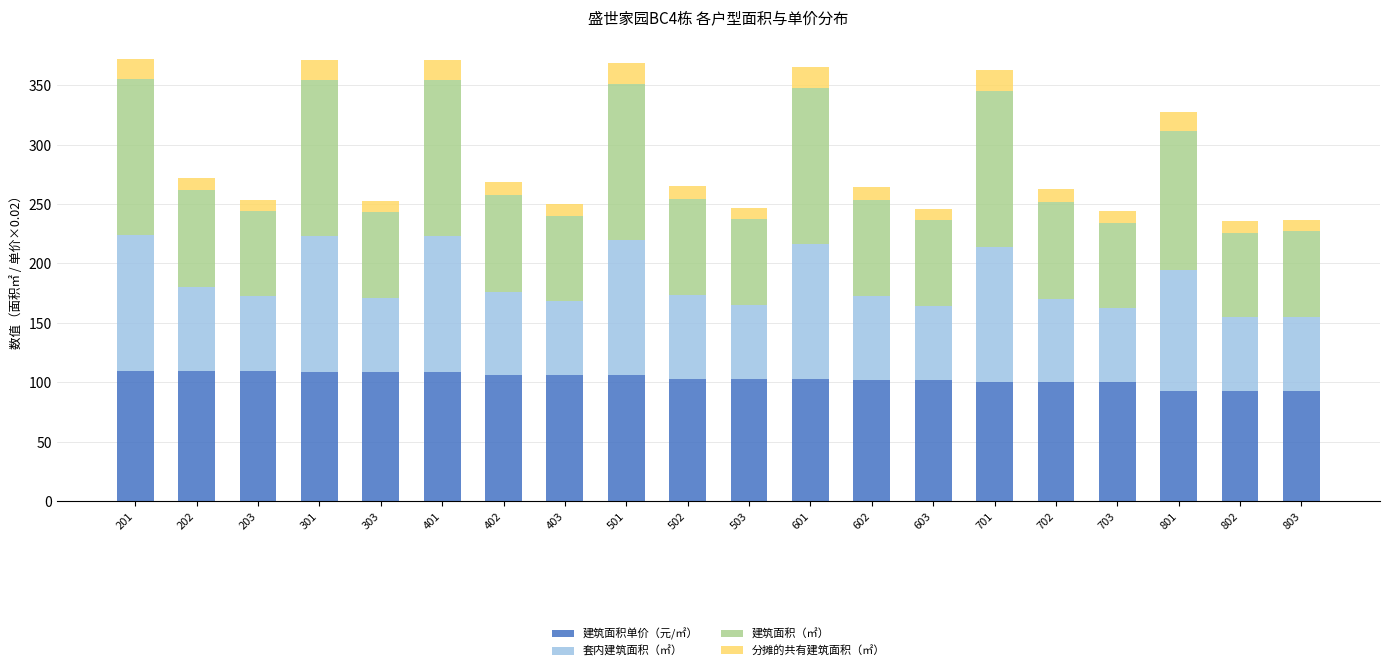

What is the difference between the second highest and second lowest values in the 建筑面积单价（元/㎡） series?

17.0